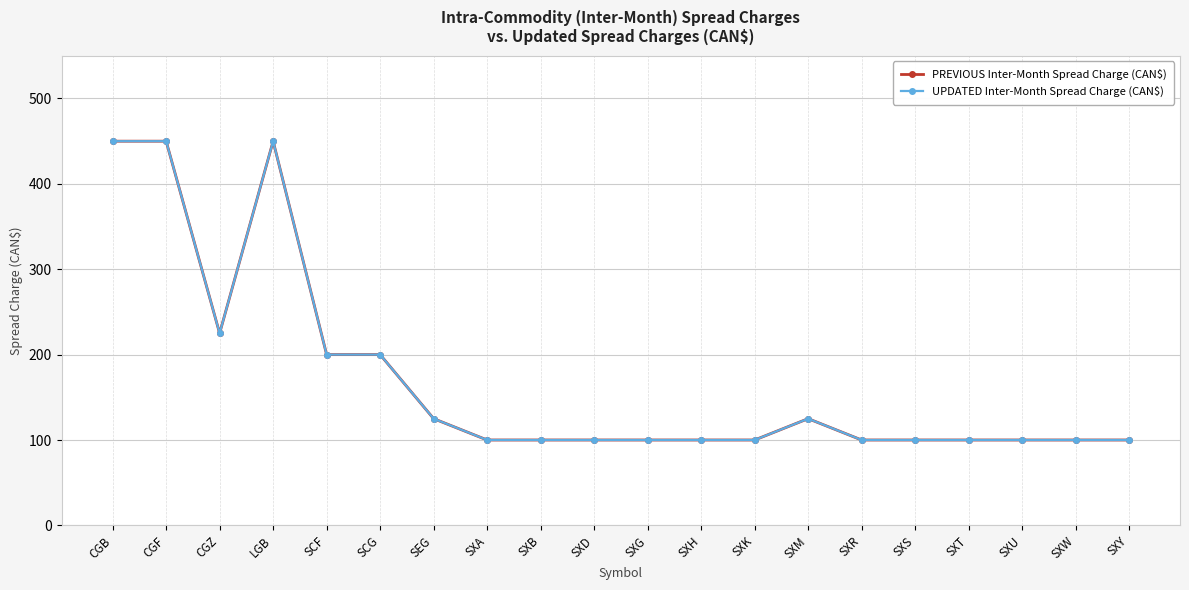

Is this an area chart (filled region under the line)?

No